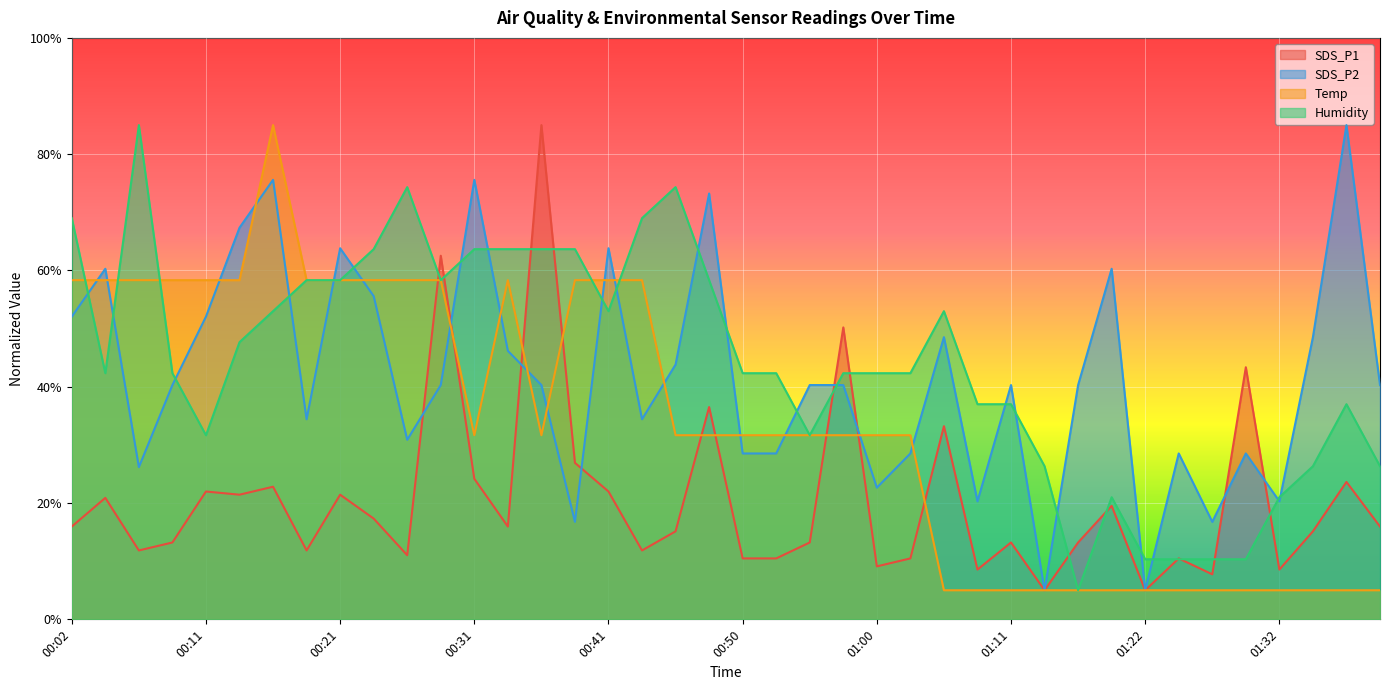

True or false: SDS_P2 has a value of 101.4 at 00:31.

False